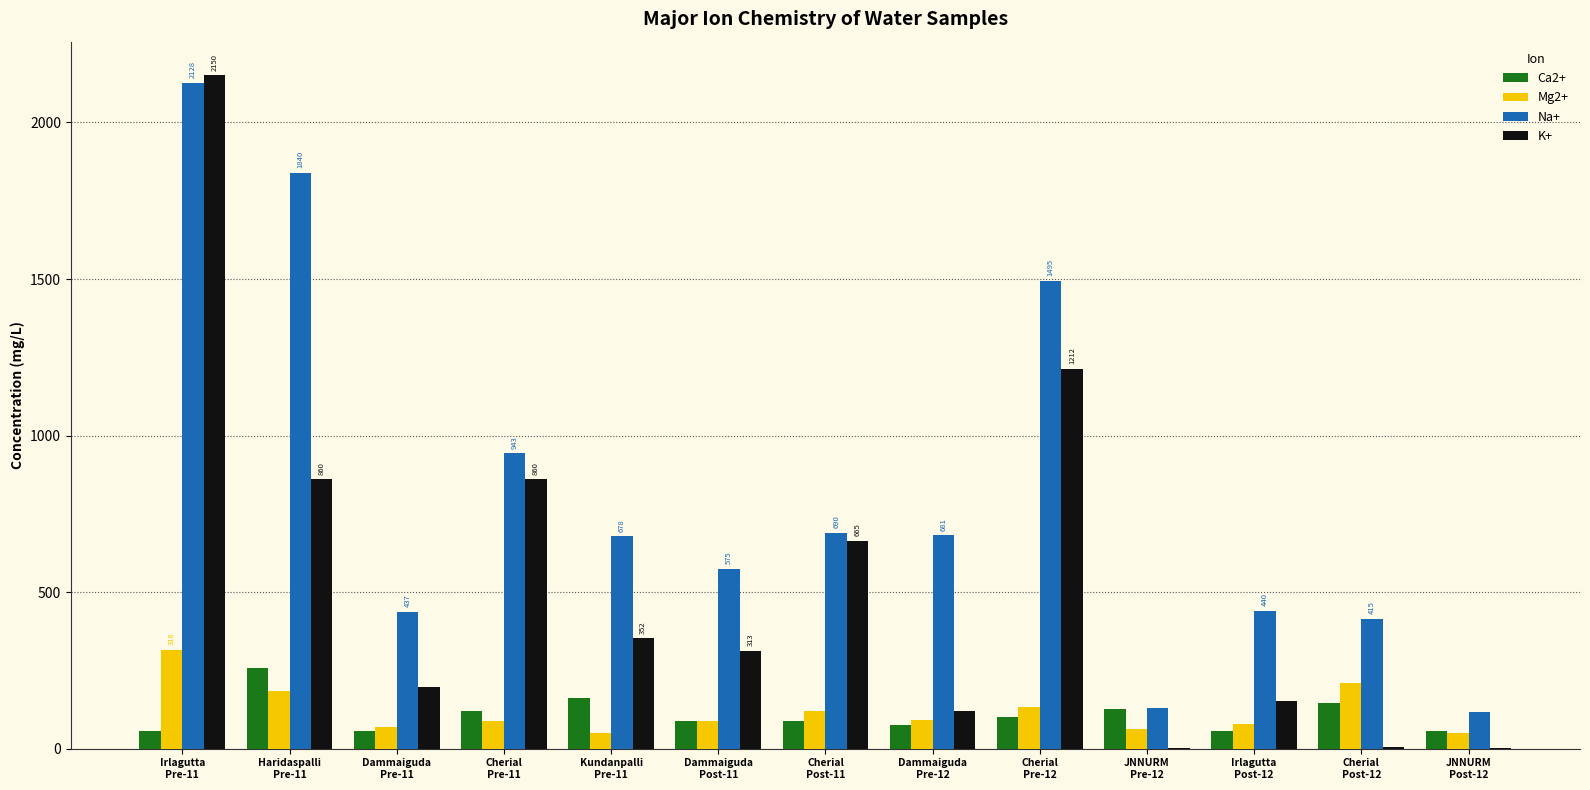

What is the total value across all series at Cherial
Post-12?

772.3